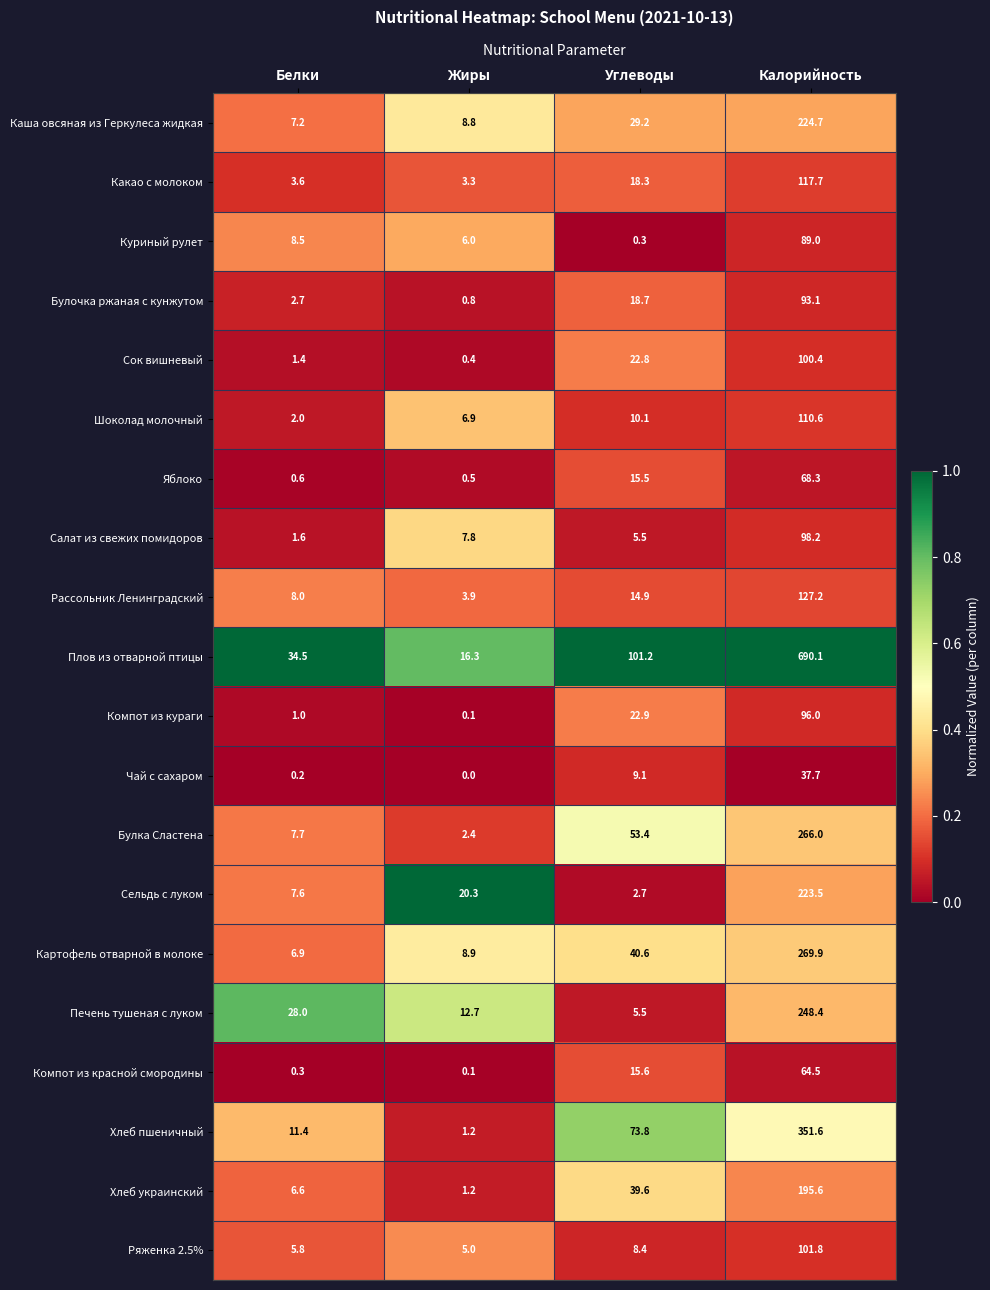

The Булка Сластена series shows 53.4 at Углеводы. True or false?

True